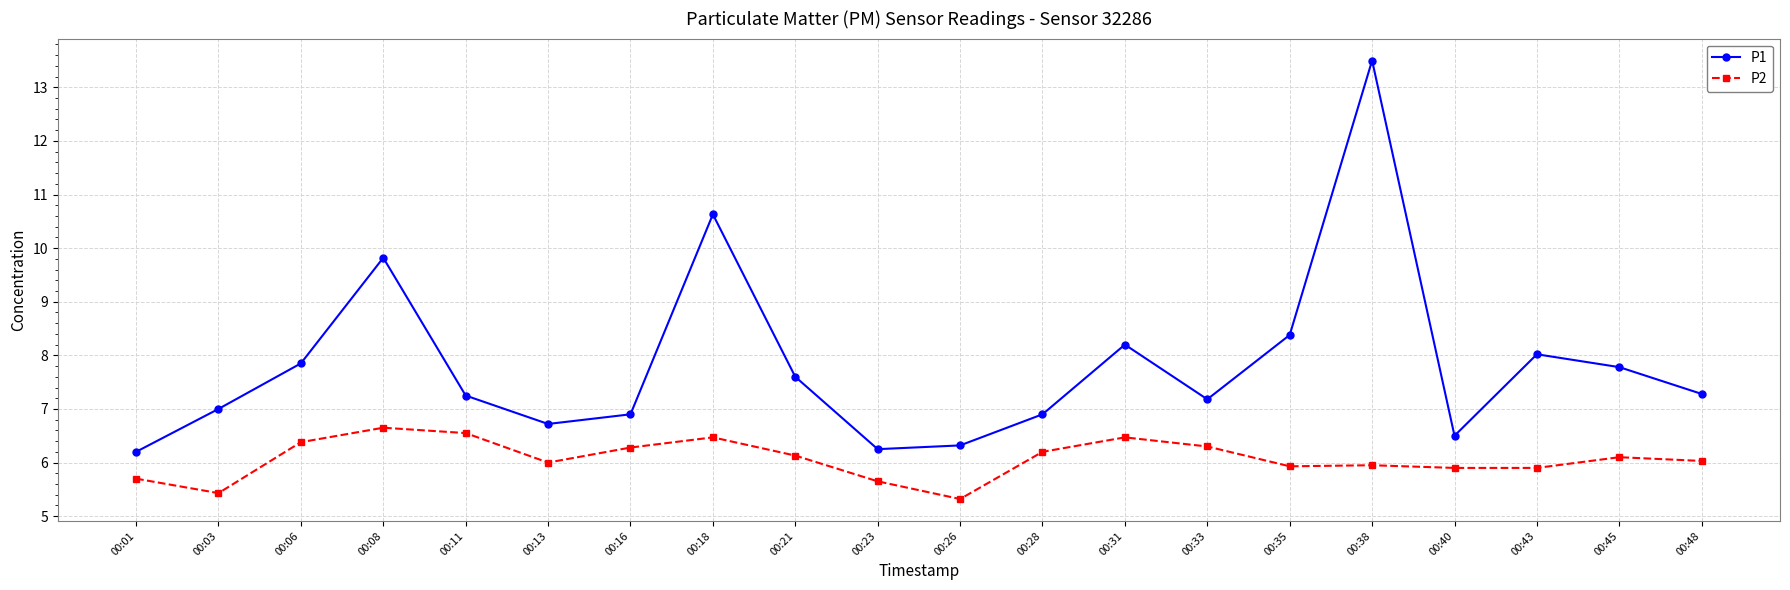

True or false: P2 has more than 1 interior local peaks.

True